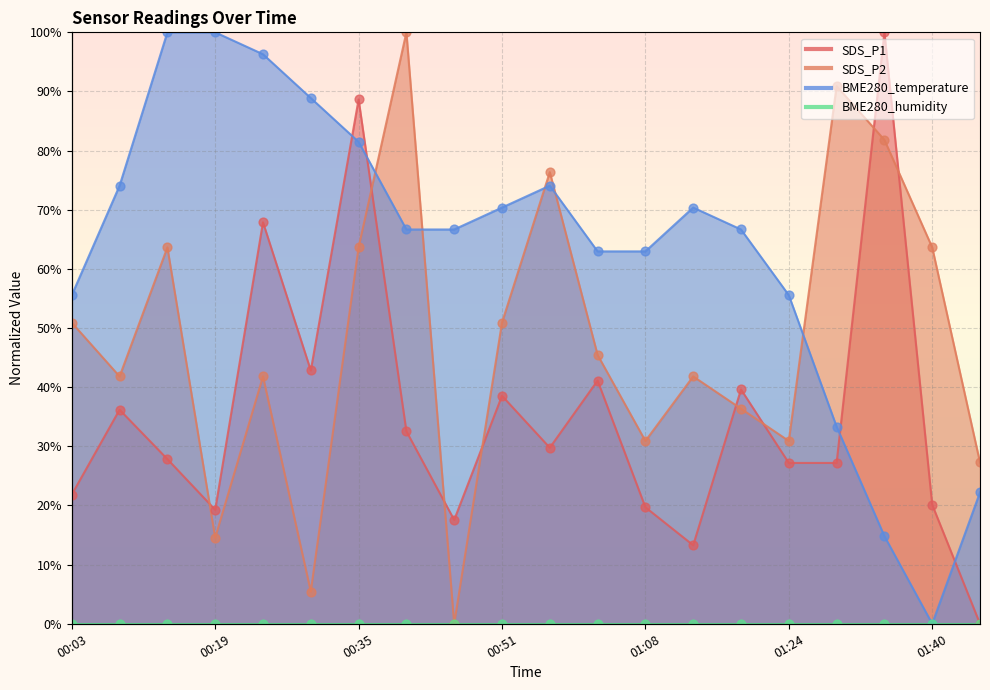

What is the total value across all series at 01:13?

125.5